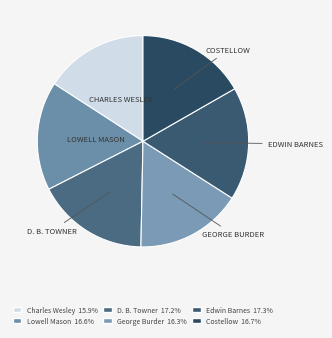

Is there any slice that represents more than half of the pie?

No